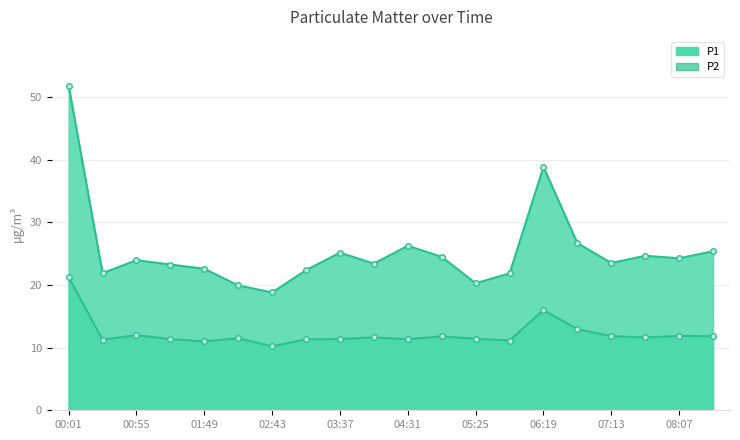

Which series has the largest total across all categories?

P1